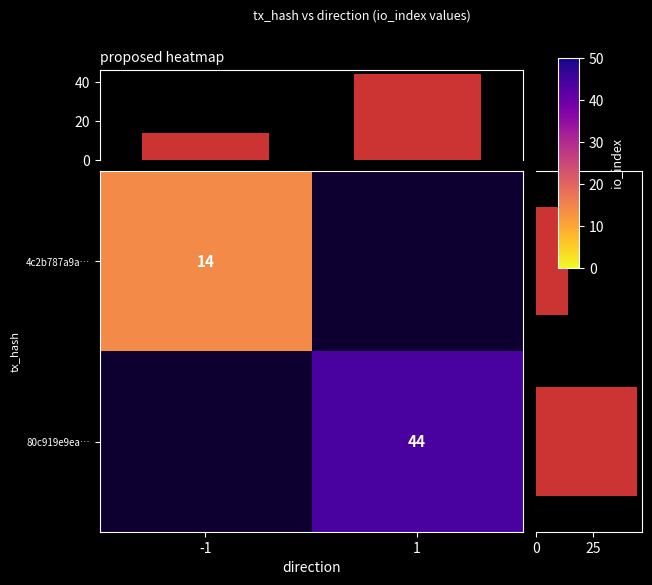

What is the average value of the row sum (io_index) series?

29.0